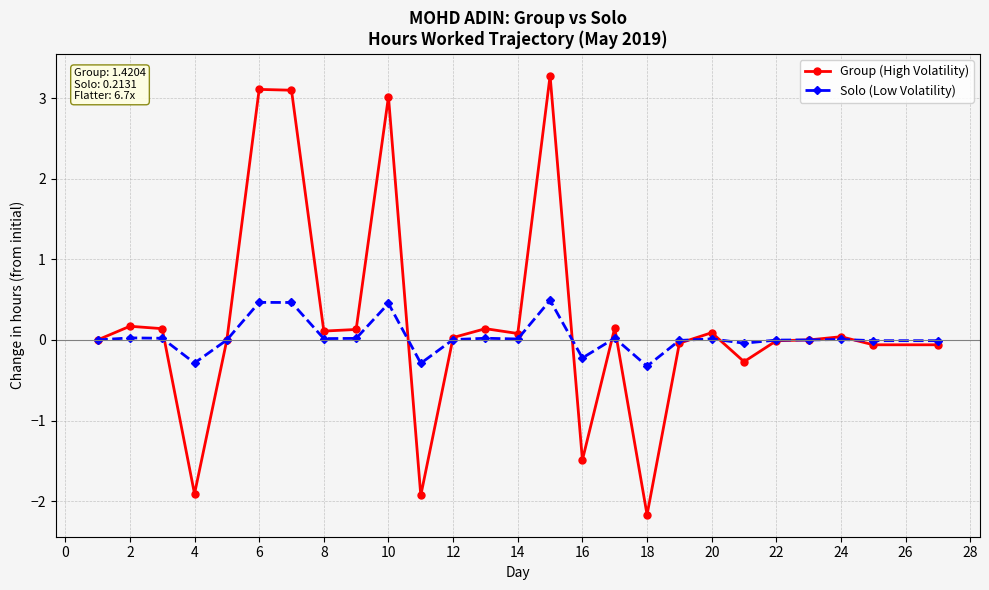

What is the maximum value for Group (High Volatility)?

3.3